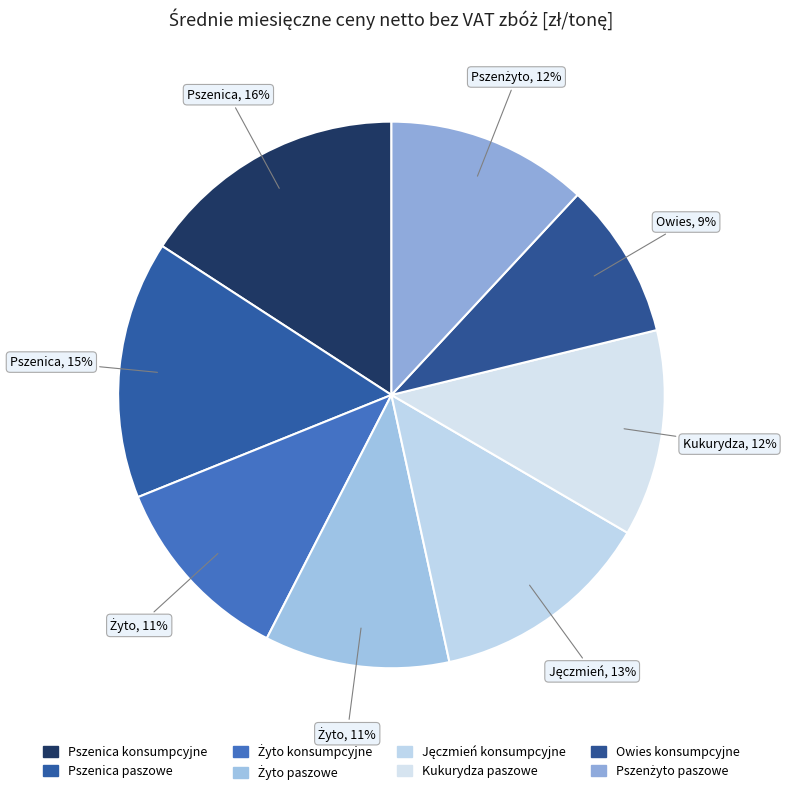

True or false: Kukurydza paszowe accounts for 6% of the total.

False